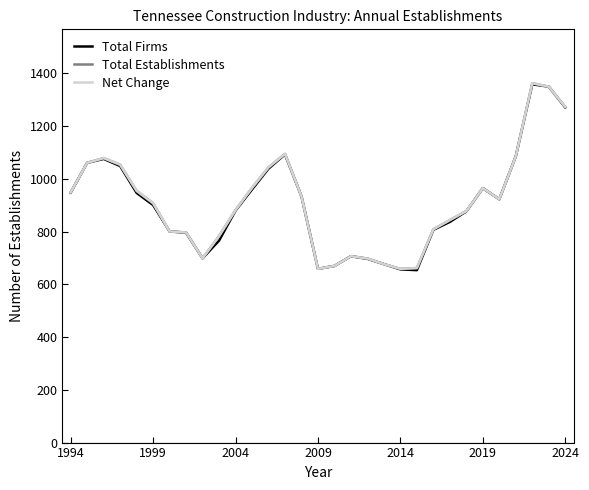

True or false: Total Establishments and Net Change intersect in this chart.

False